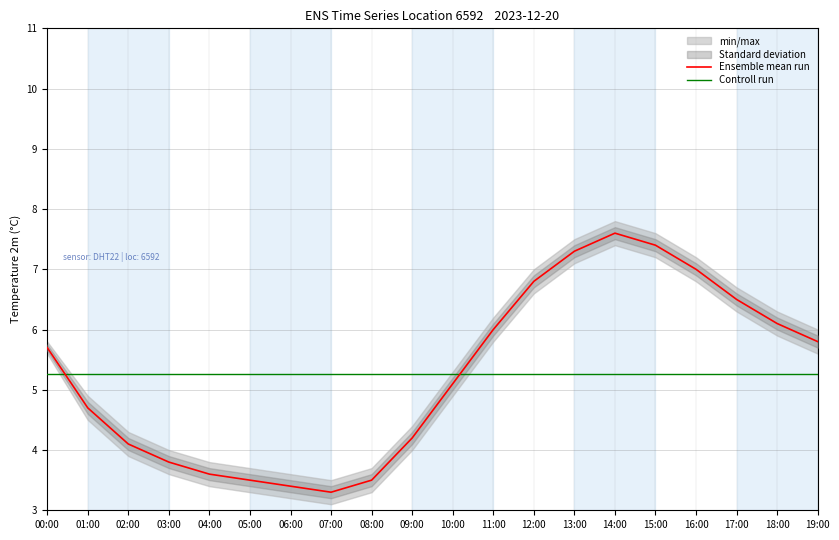

At which label is Ensemble mean run closest to 5?

10:00